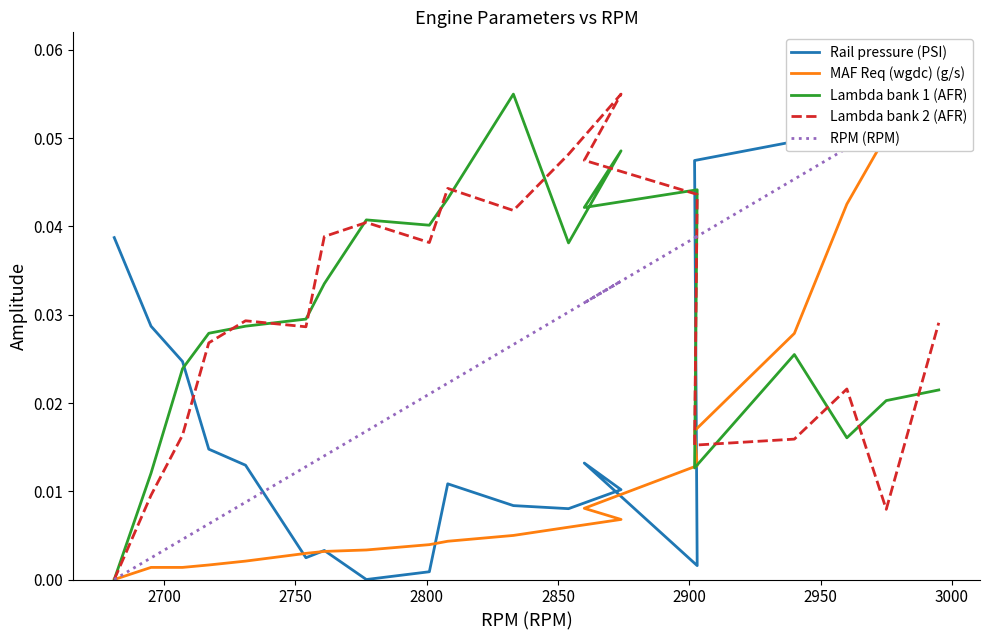

Reading left to right, list all the values displayed in this chart.

Rail pressure (PSI): 0.0	0.0	0.0	0.0	0.0	0.0	0.0	0.0	0.0	0.0	0.0	0.0	0.0	0.0	0.0	0.0	0.0	0.0	0.1	0.1
MAF Req (wgdc) (g/s): 0.0	0.0	0.0	0.0	0.0	0.0	0.0	0.0	0.0	0.0	0.0	0.0	0.0	0.0	0.0	0.0	0.0	0.0	0.1	0.1
Lambda bank 1 (AFR): 0.0	0.0	0.0	0.0	0.0	0.0	0.0	0.0	0.0	0.0	0.1	0.0	0.0	0.0	0.0	0.0	0.0	0.0	0.0	0.0
Lambda bank 2 (AFR): 0.0	0.0	0.0	0.0	0.0	0.0	0.0	0.0	0.0	0.0	0.0	0.0	0.1	0.0	0.0	0.0	0.0	0.0	0.0	0.0
RPM (RPM): 0.0	0.0	0.0	0.0	0.0	0.0	0.0	0.0	0.0	0.0	0.0	0.0	0.0	0.0	0.0	0.0	0.0	0.0	0.1	0.1